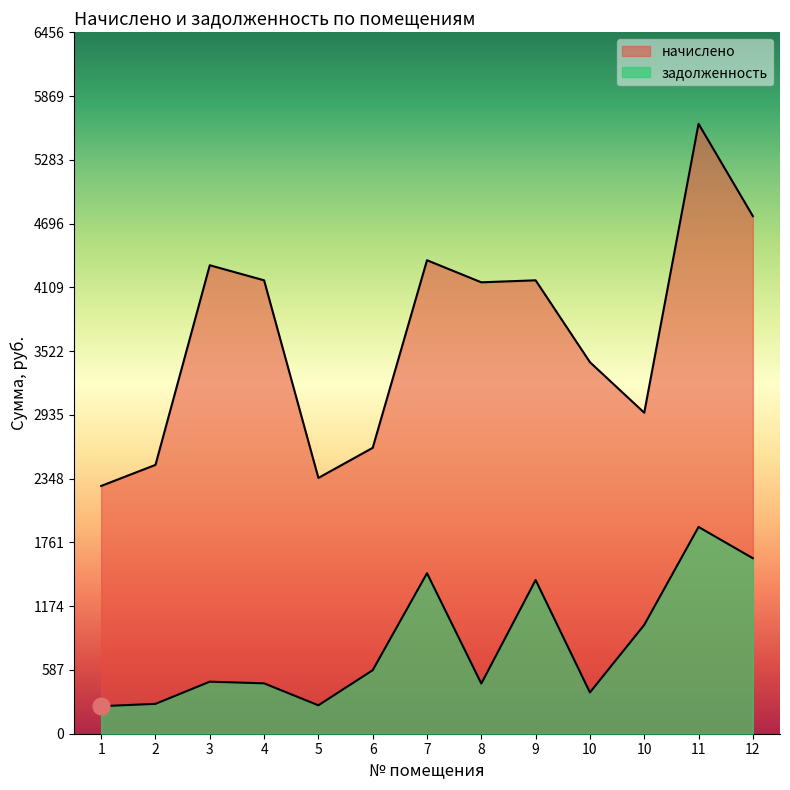

The value of начислено at 12 is 1588.6. True or false?

False